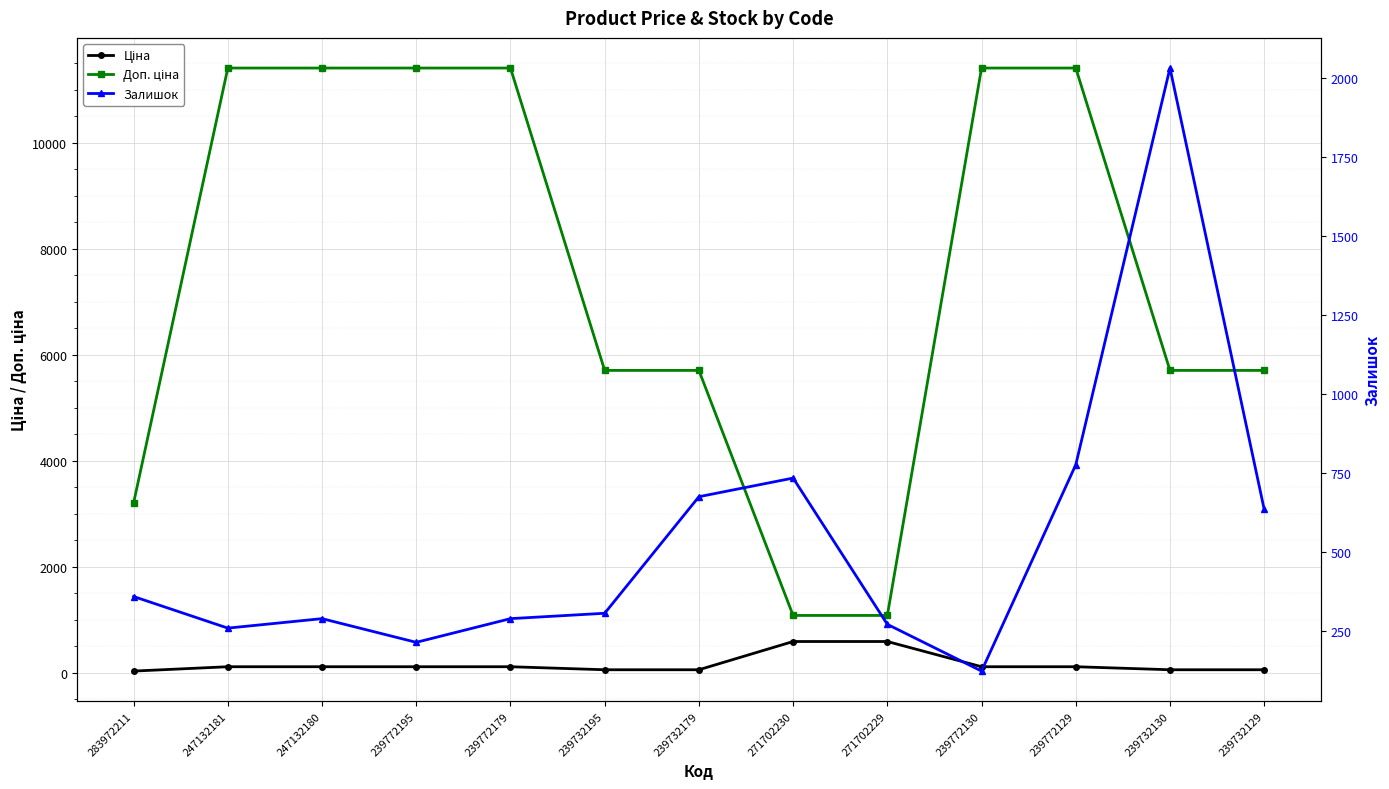

Which category has the highest value in the Залишок series?

239732130